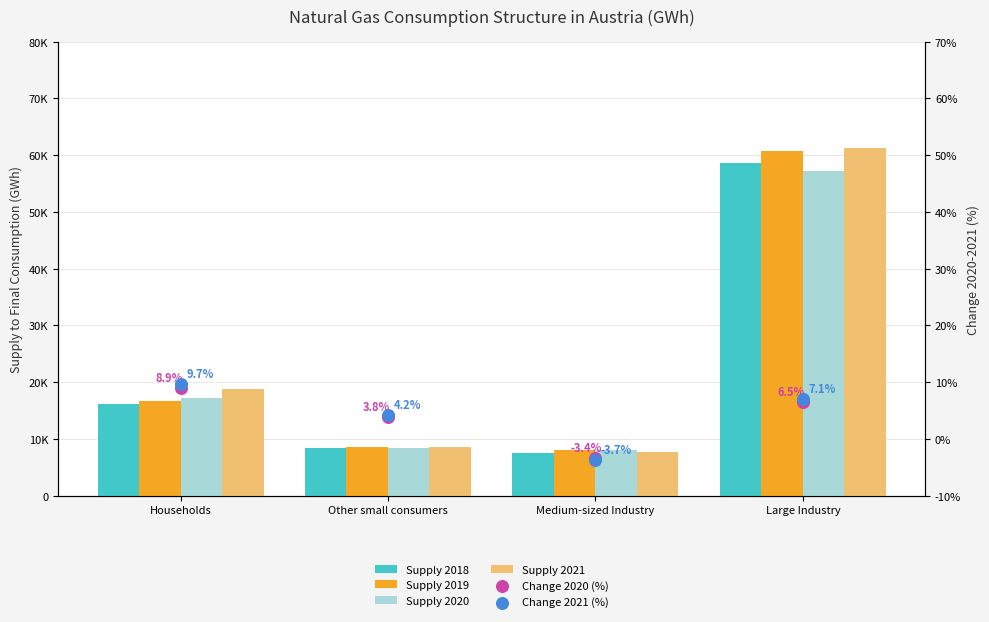

Which series contains the highest Y value?

Supply 2021